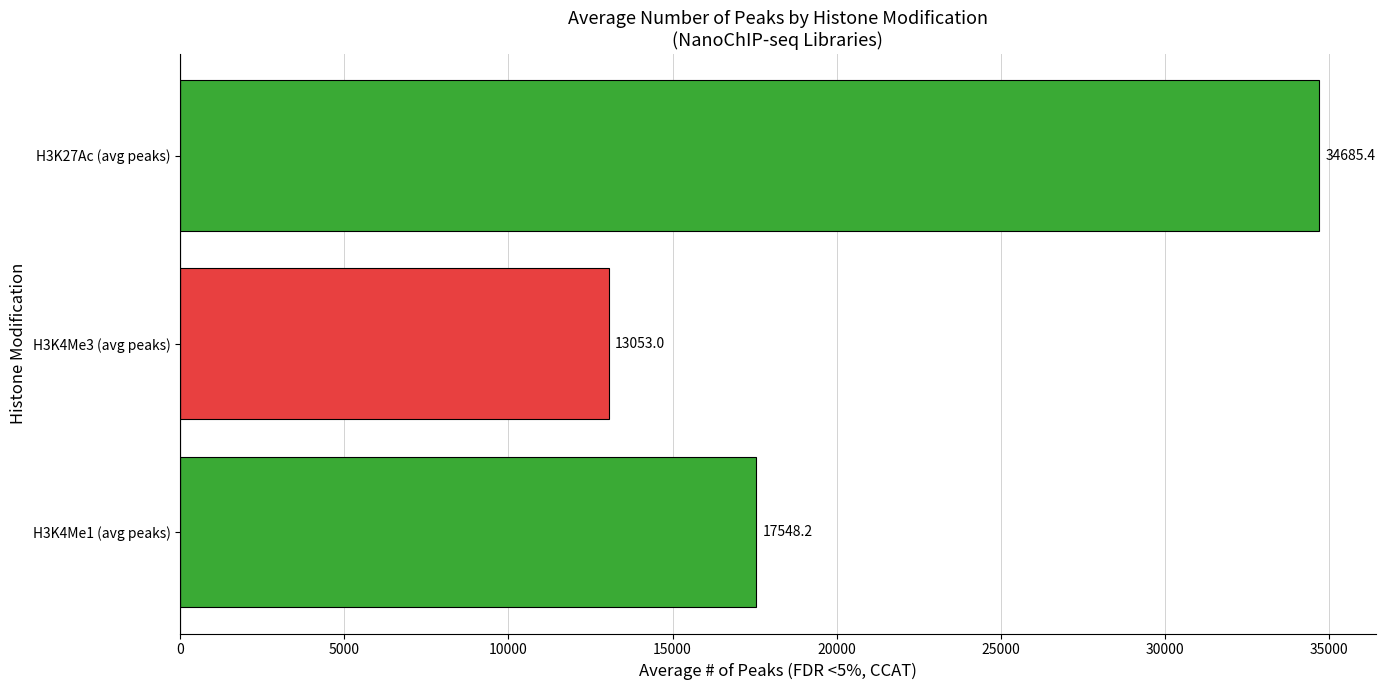

List the labels in order of value, largest first.

H3K27Ac (avg peaks), H3K4Me1 (avg peaks), H3K4Me3 (avg peaks)